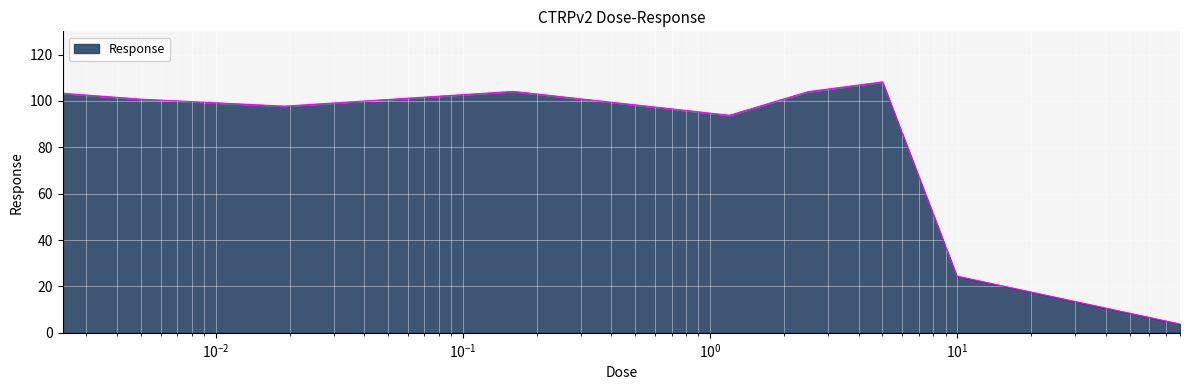

What is the difference between the maximum and minimum values?

104.4